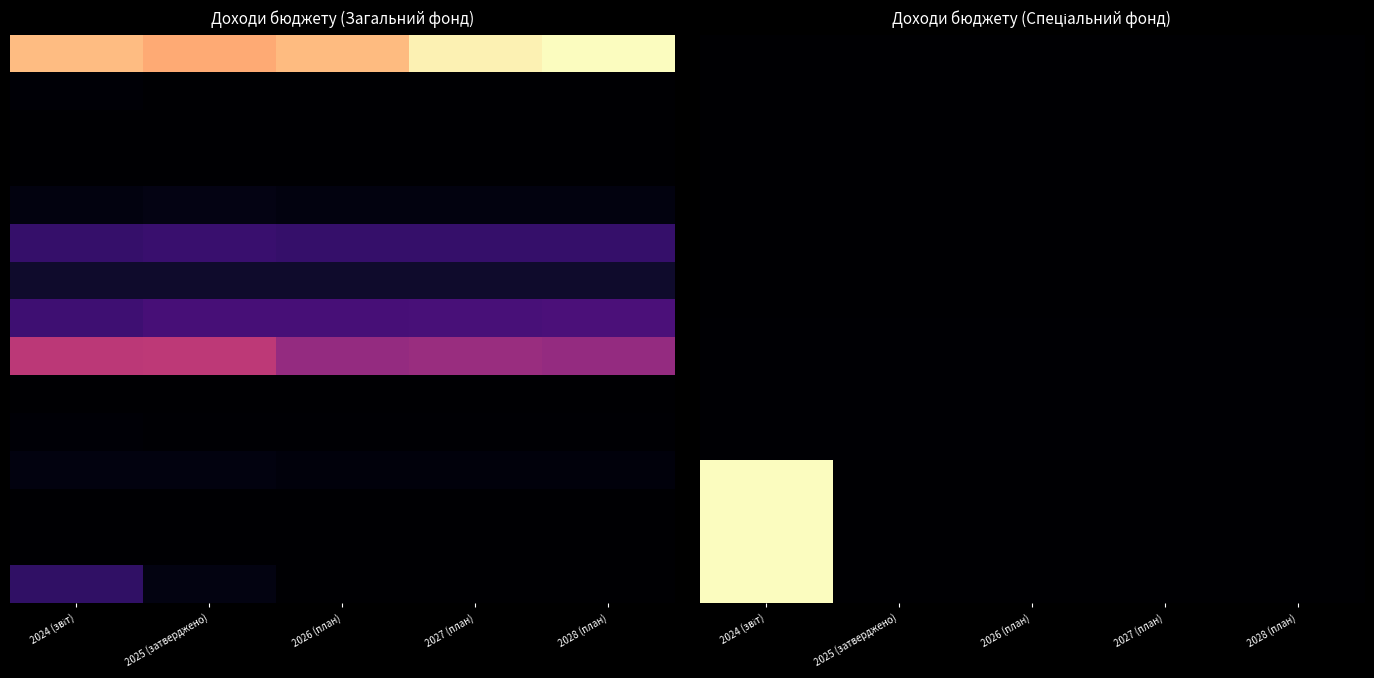

What is the spread (max minus min) of values at 2027 (план)?

0.4